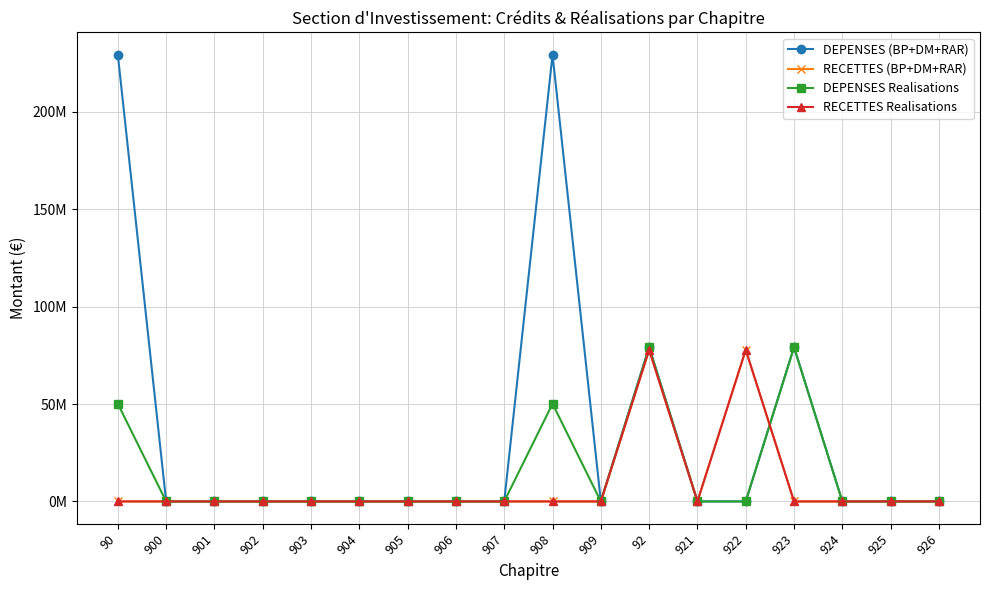

Is this an area chart (filled region under the line)?

No